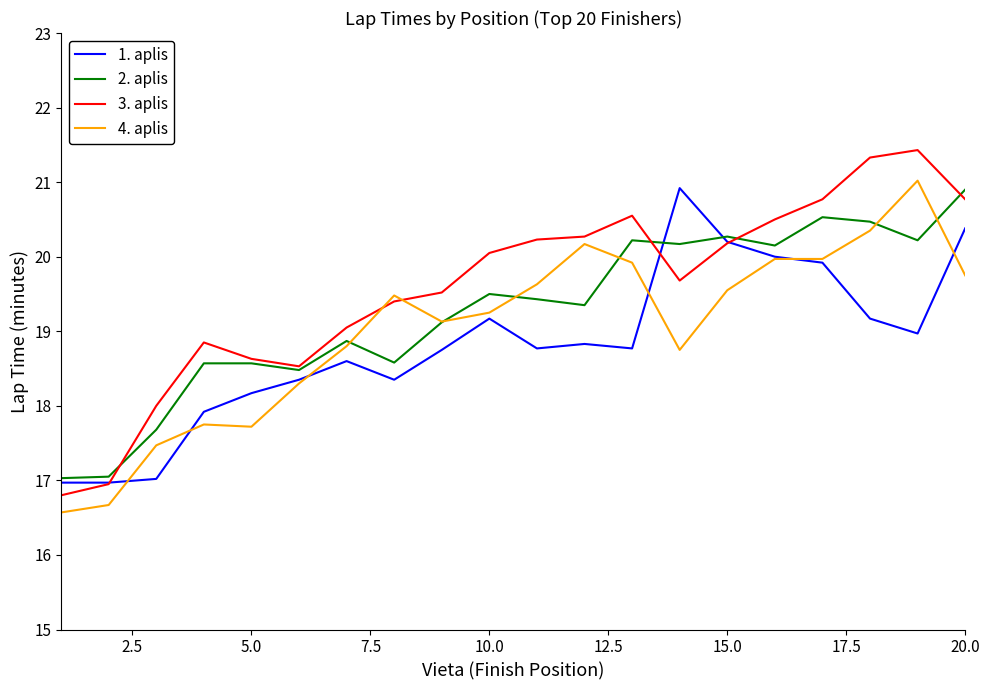

List the series in order of their overall mean, lowest first.

1. aplis, 4. aplis, 2. aplis, 3. aplis